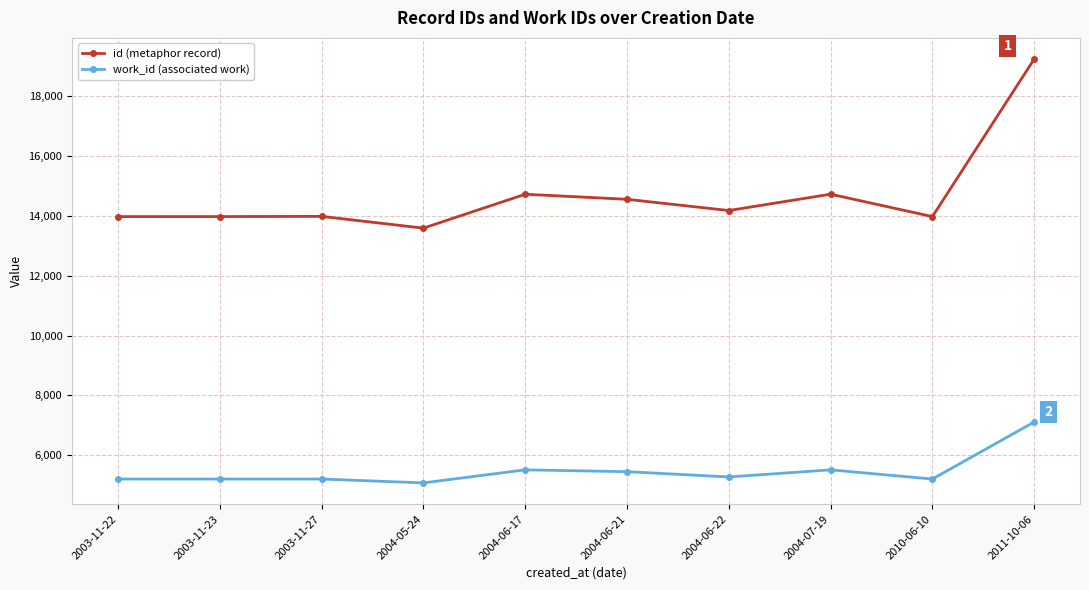

True or false: id (metaphor record) and work_id (associated work) intersect in this chart.

False